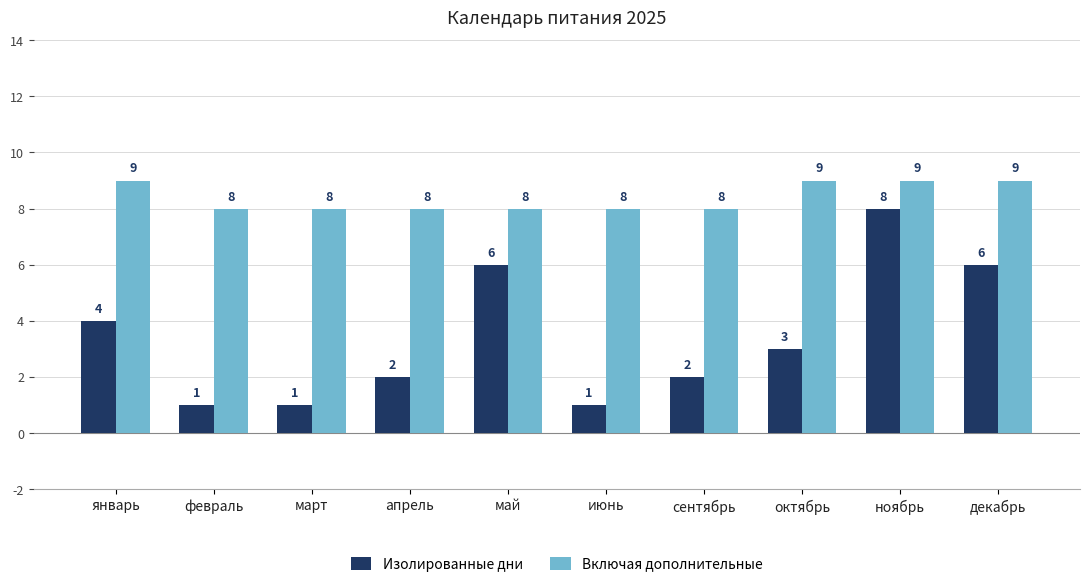

What is the minimum value for Изолированные дни?

1